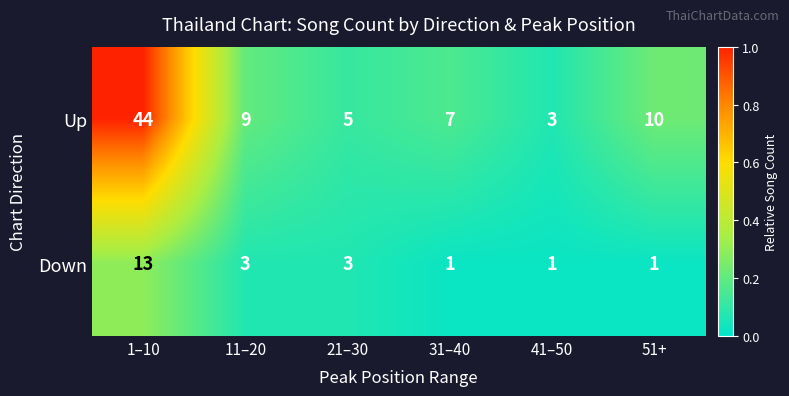

Rank the series at 11–20 from highest to lowest value.

Up, Down